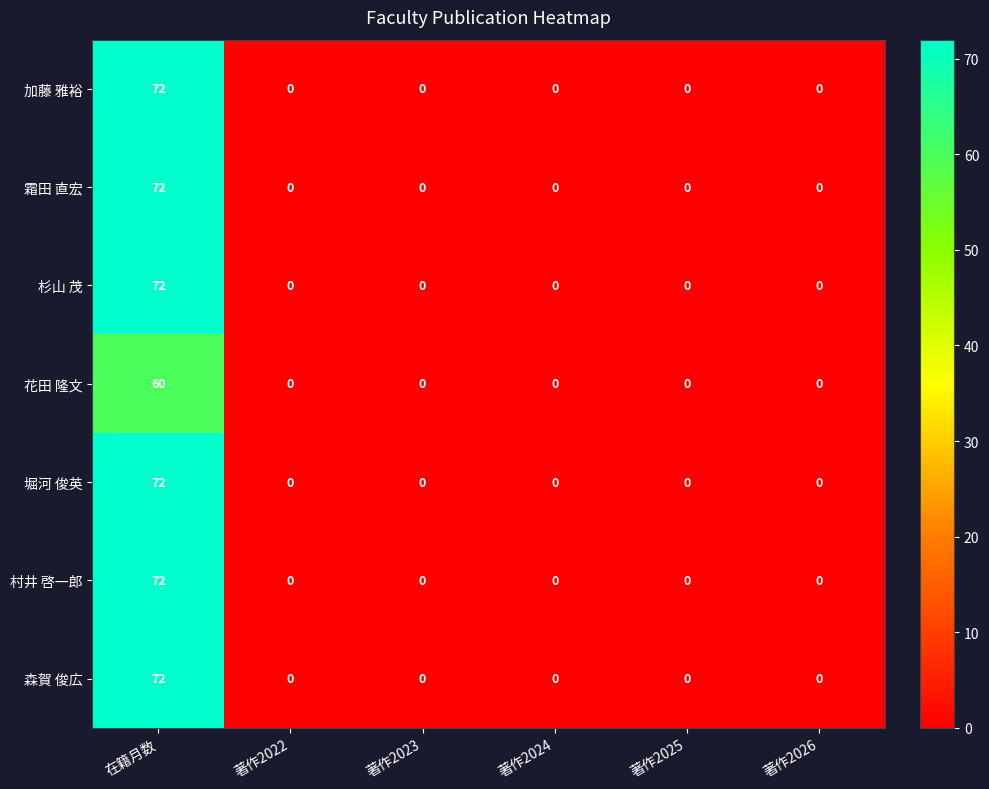

What is the sum of all 森賀 俊広 values?

72